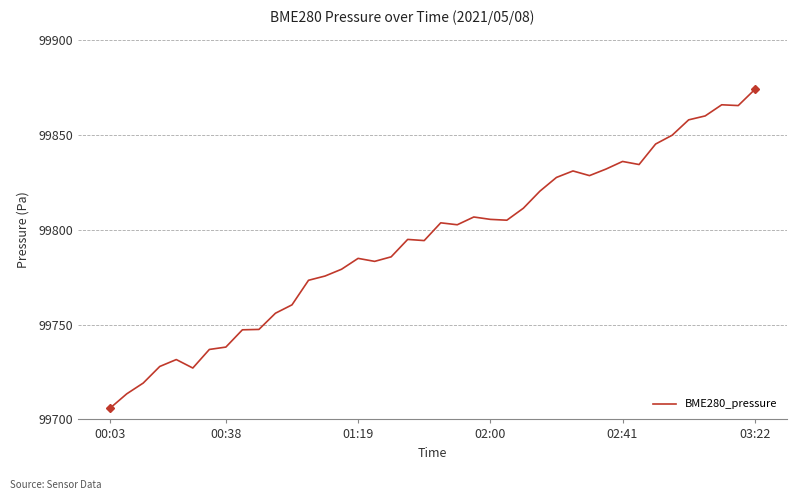

What is the greatest value displayed?

99873.9